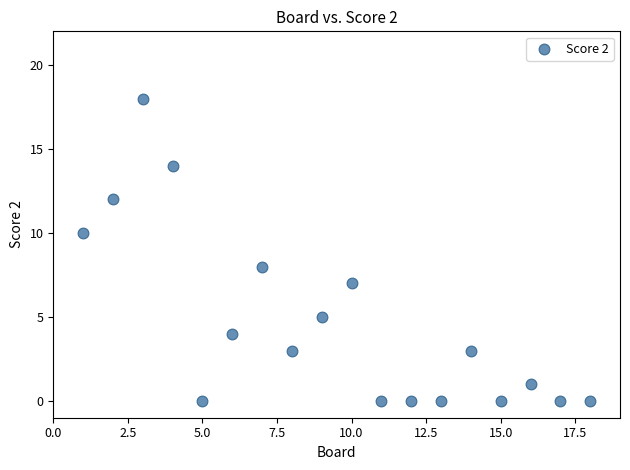

What is the range of Y values (max minus min)?

18